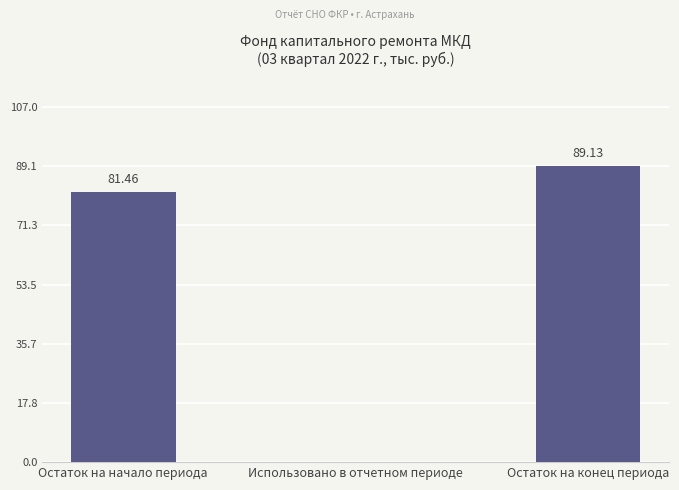

Reading left to right, list all the values displayed in this chart.

Остаток на начало периода=81.5	Использовано в отчетном периоде=0.0	Остаток на конец периода=89.1